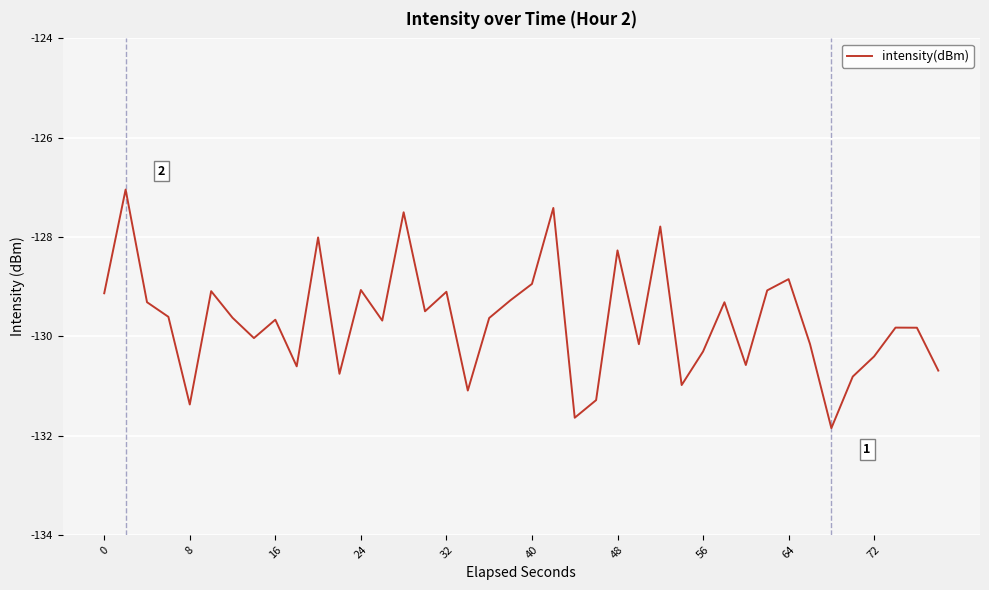

What is the difference between the maximum and minimum values?

4.8